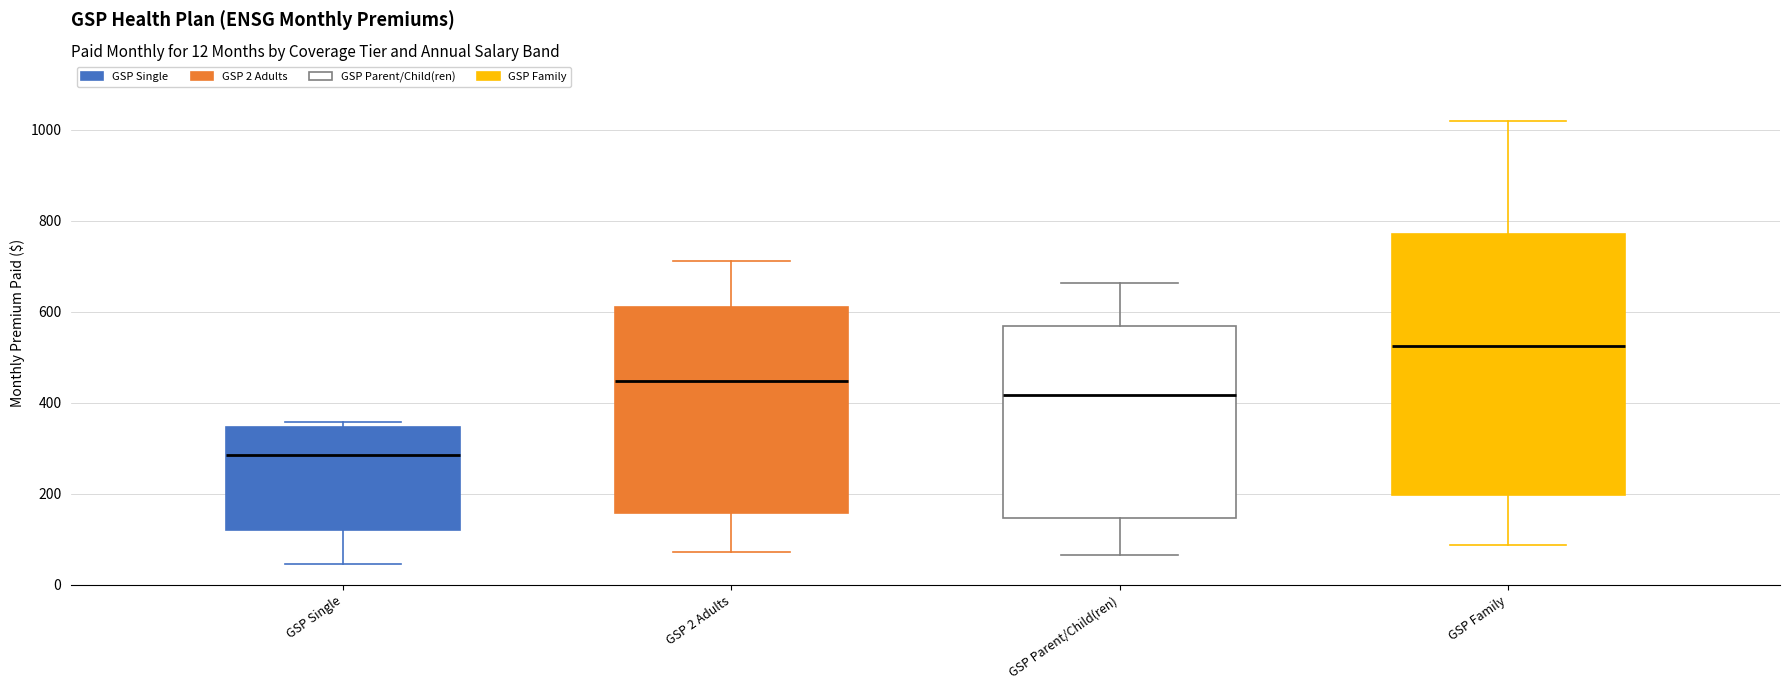

Which box has the lowest median line?

GSP Single